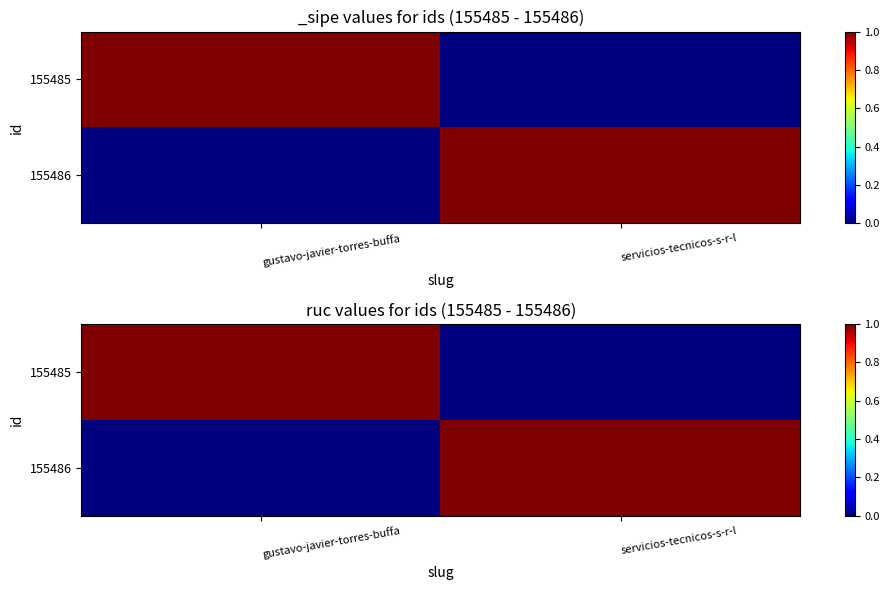

At which category is the sum across all series the highest?

gustavo-javier-torres-buffa